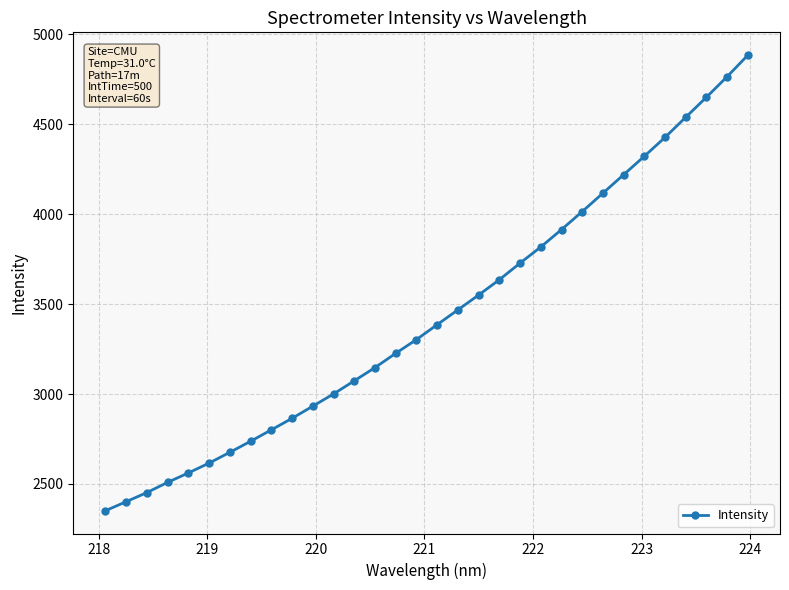

What is the difference between the maximum and minimum values?

2533.2